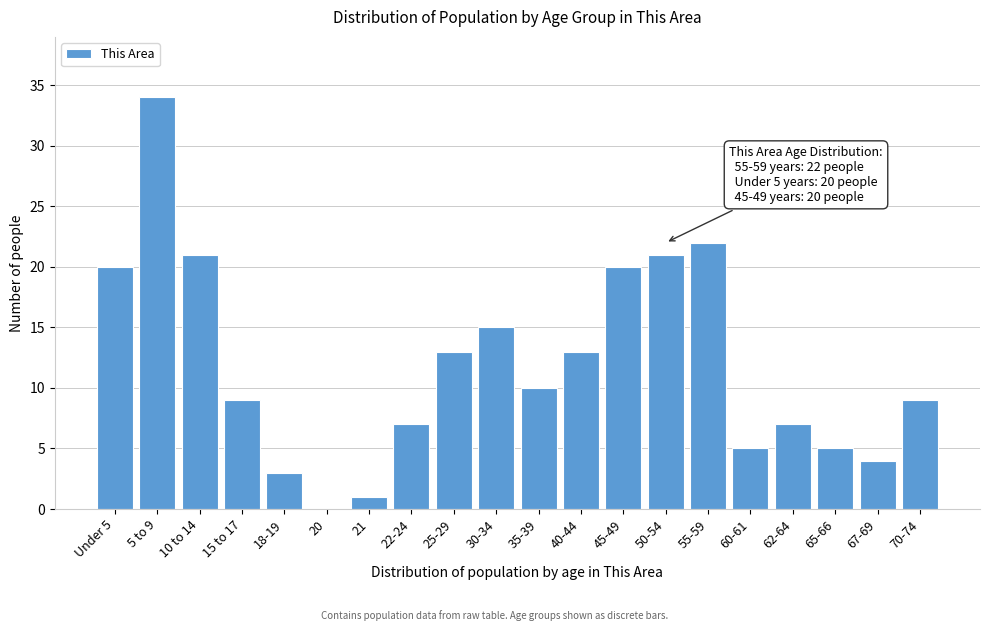

Reading right to left, extract all data points from this chart.

70-74=9	67-69=4	65-66=5	62-64=7	60-61=5	55-59=22	50-54=21	45-49=20	40-44=13	35-39=10	30-34=15	25-29=13	22-24=7	21=1	20=0	18-19=3	15 to 17=9	10 to 14=21	5 to 9=34	Under 5=20